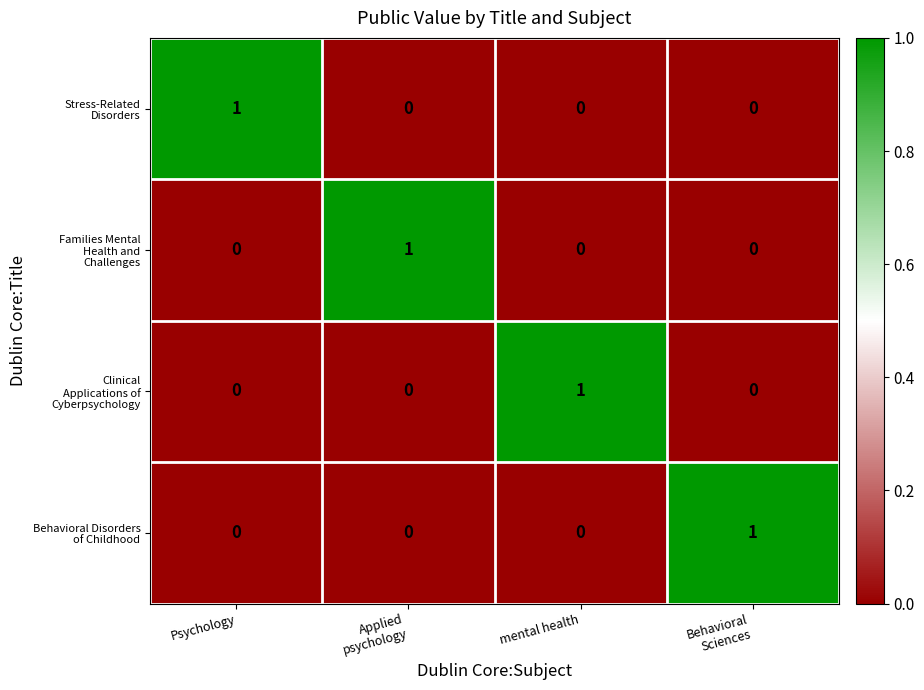

How many distinct data groups are displayed?

4